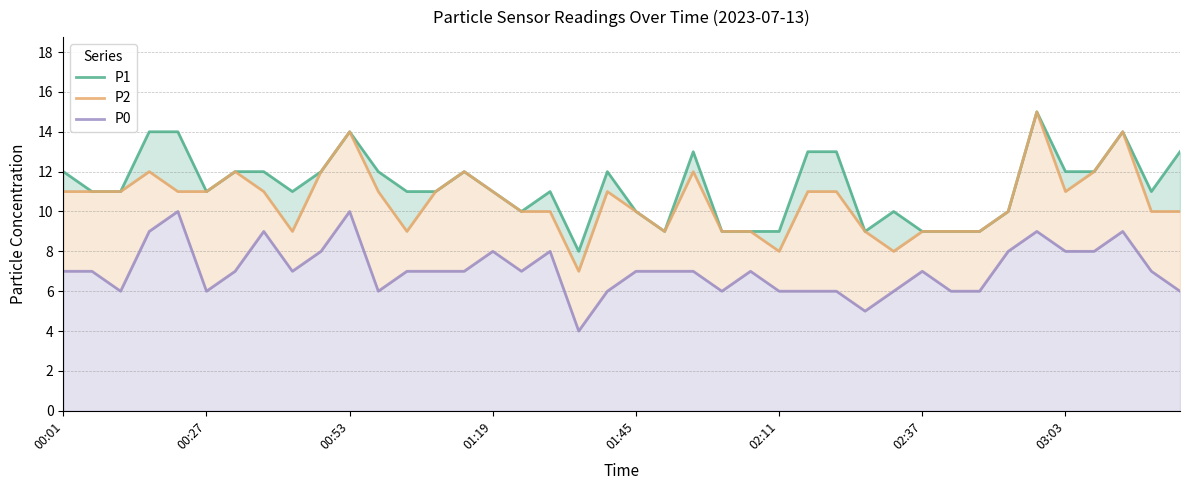

List the series in order of their overall mean, lowest first.

P0, P2, P1